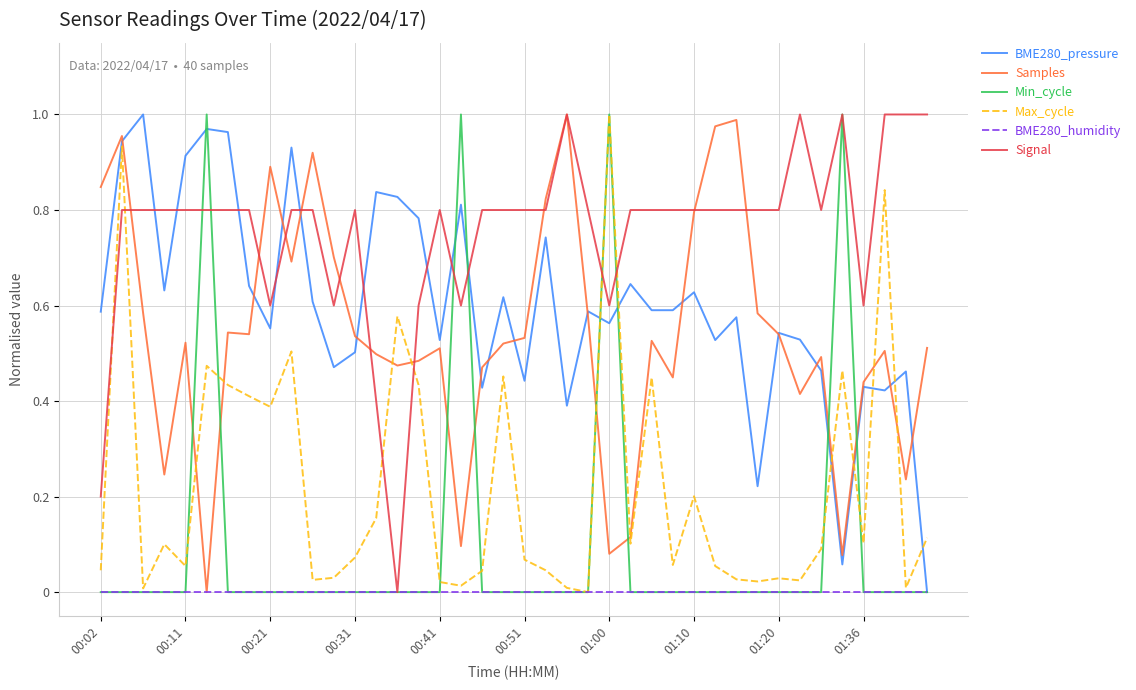

Which series ends up on top after the final intersection of Signal and BME280_pressure?

Signal